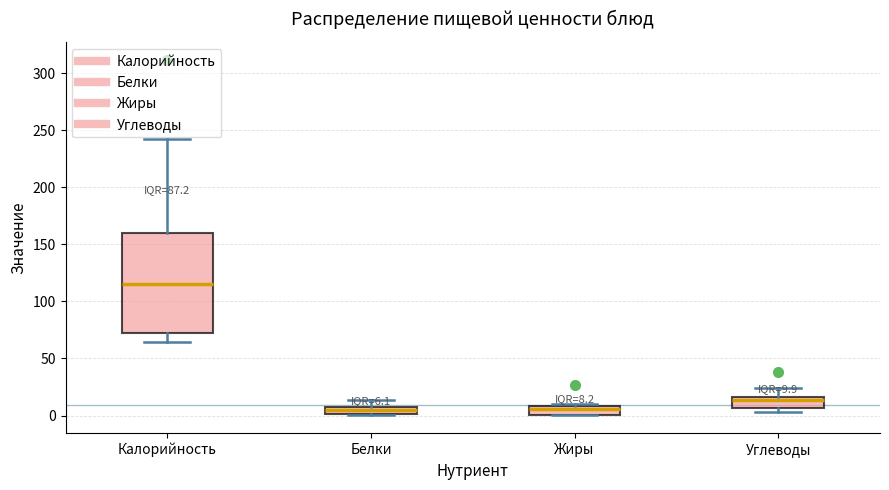

Comparing the boxes themselves (not the whiskers), which one is the tallest?

Калорийность